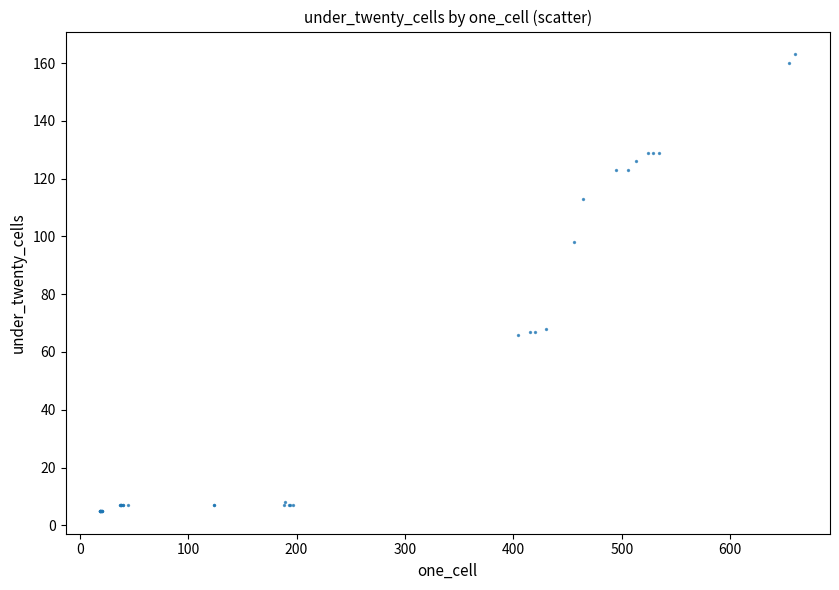

What Y value in the scatter plot is closest to 84?

98